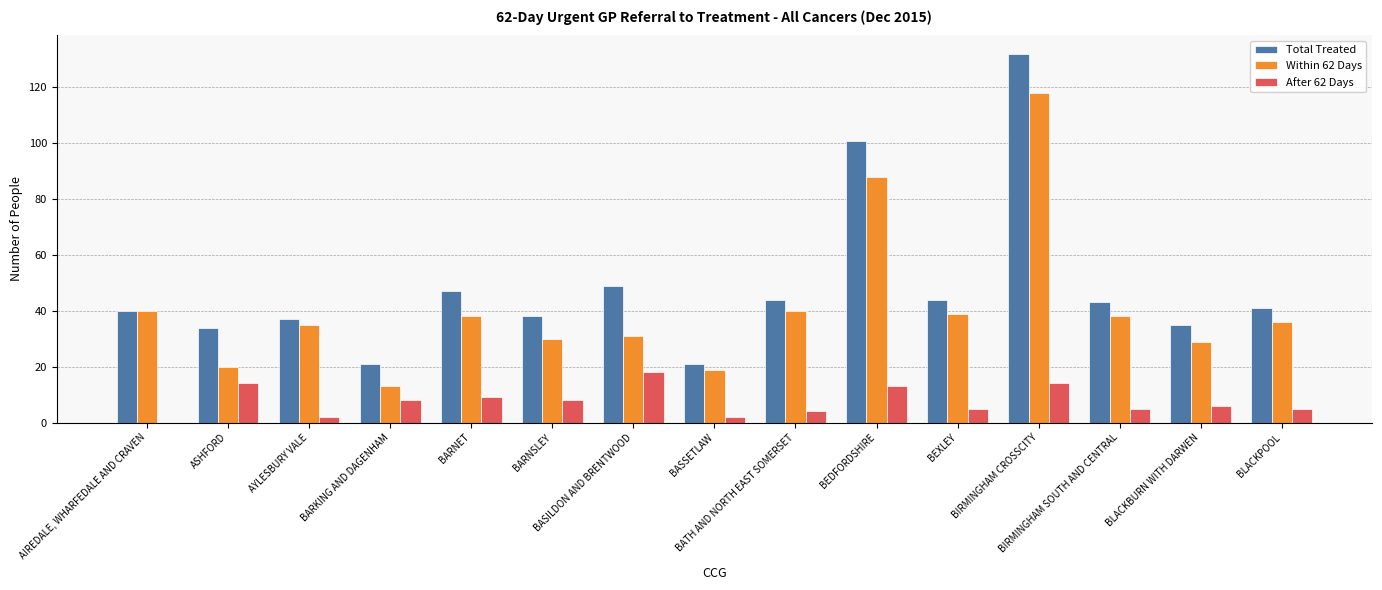

How many data points does each series have?

15